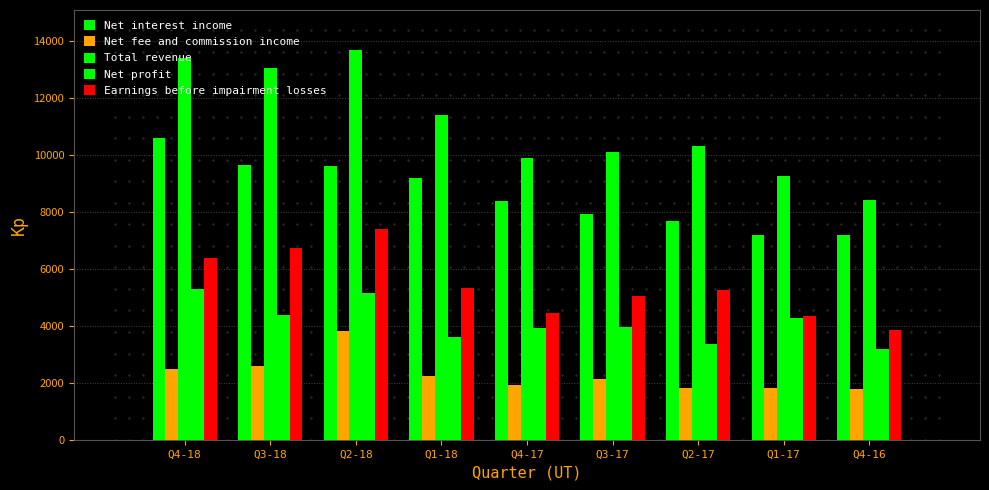

How many data points in Net profit are above 3959?

5